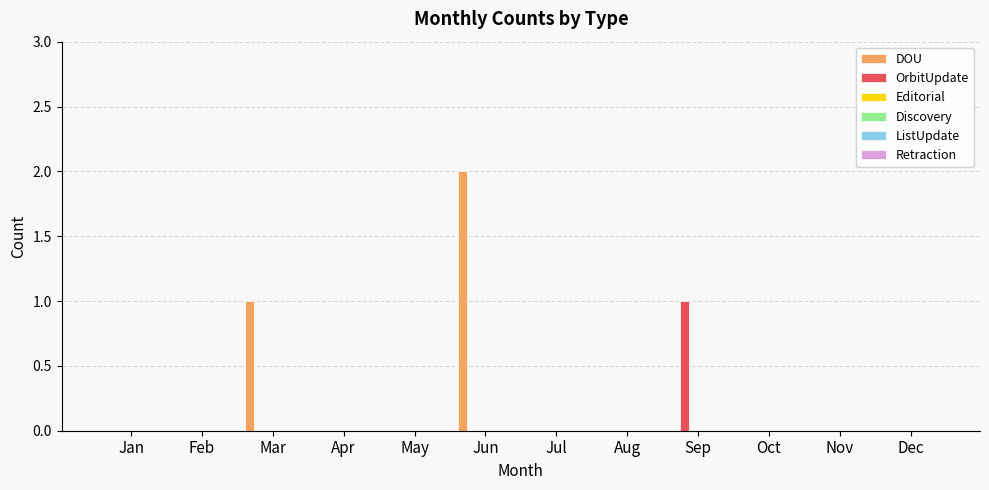

Which series has the largest total across all categories?

DOU